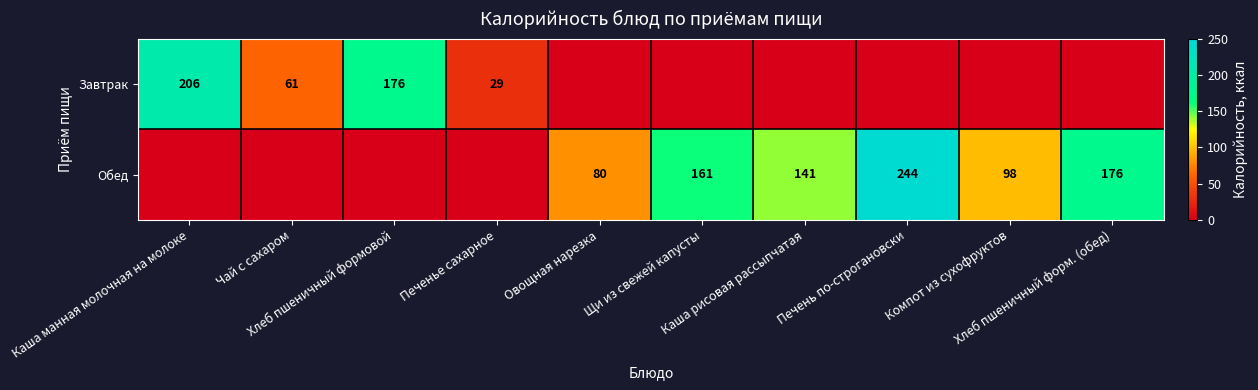

Rank the categories by Обед value from highest to lowest.

Печень по-строгановски, Хлеб пшеничный форм. (обед), Щи из свежей капусты, Каша рисовая рассыпчатая, Компот из сухофруктов, Овощная нарезка, Каша манная молочная на молоке, Чай с сахаром, Хлеб пшеничный формовой, Печенье сахарное